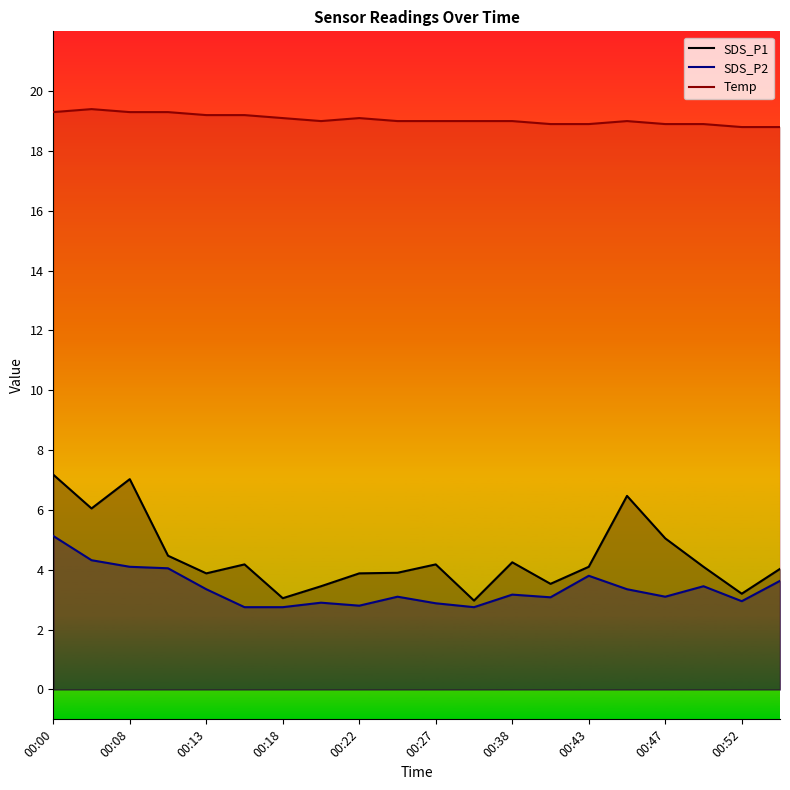

What is the label of the 18th point from the left?

17